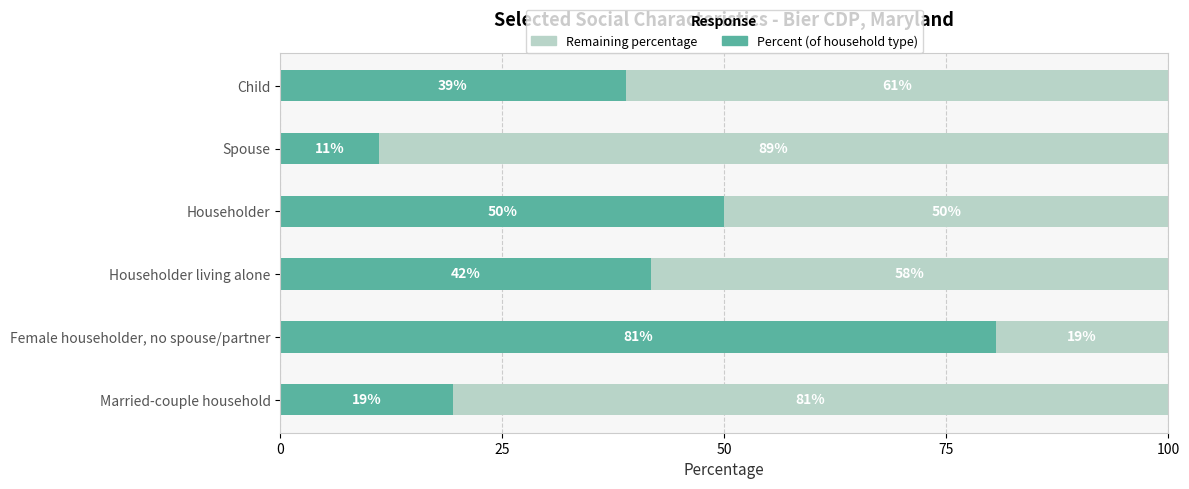

What is the total value across all series at Householder living alone?

100.0